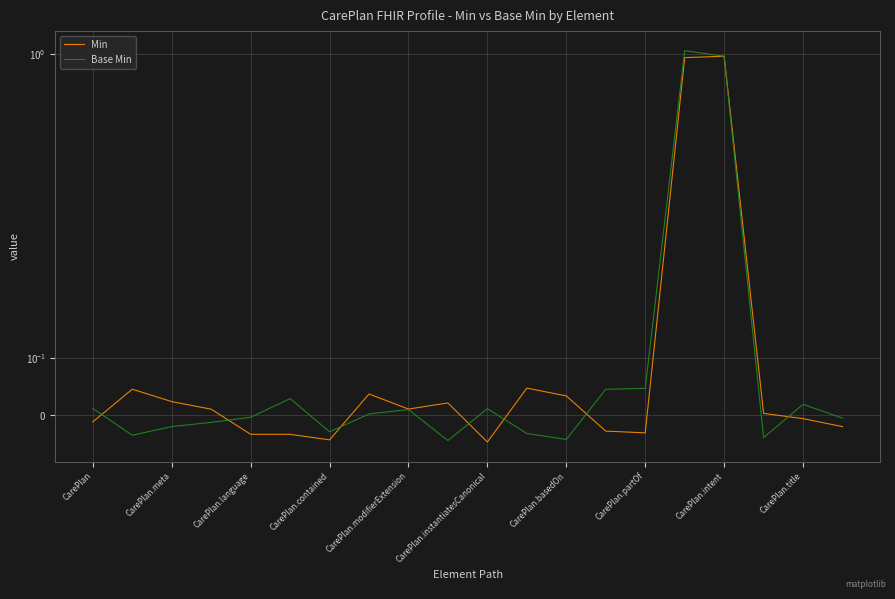

What is the highest value of the Base Min series?

1.0